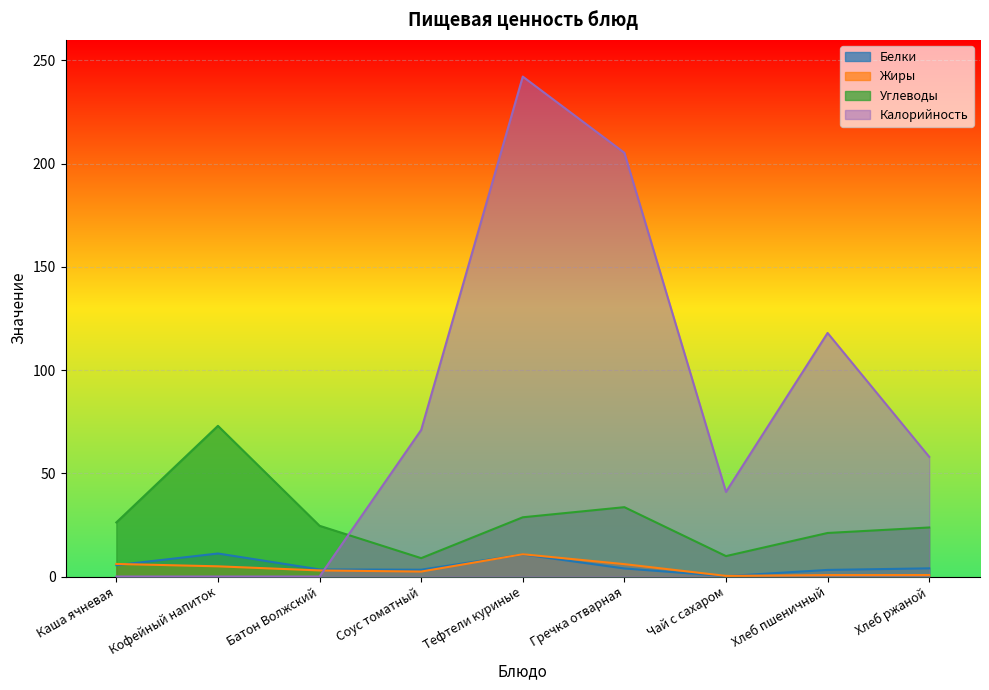

Reading left to right, transcribe all the data shown in this chart.

Белки: 5.5	11.2	3.4	3.3	10.7	3.9	0.2	3.2	4.0
Жиры: 6.1	4.9	3.0	2.4	10.8	6.0	0.3	0.7	0.7
Углеводы: 26.2	73.0	24.6	8.9	28.7	33.6	9.9	21.1	23.8
Калорийность: 0.0	0.0	0.0	71.0	242.2	205.3	41.0	118.0	58.0